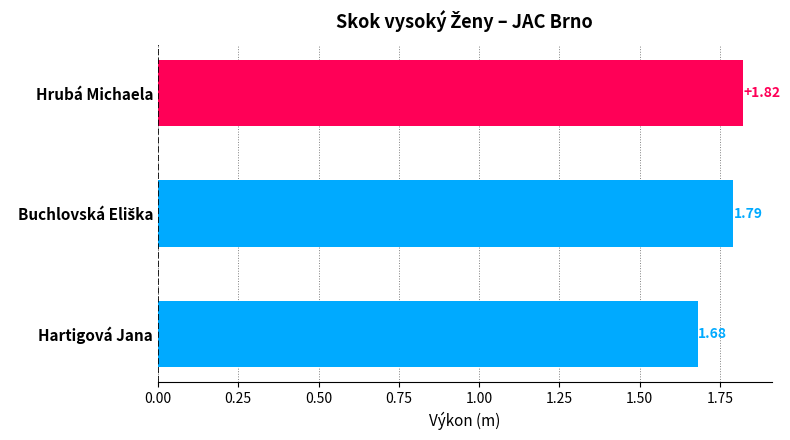

Which label corresponds to the smallest value in the chart?

Hartigová Jana